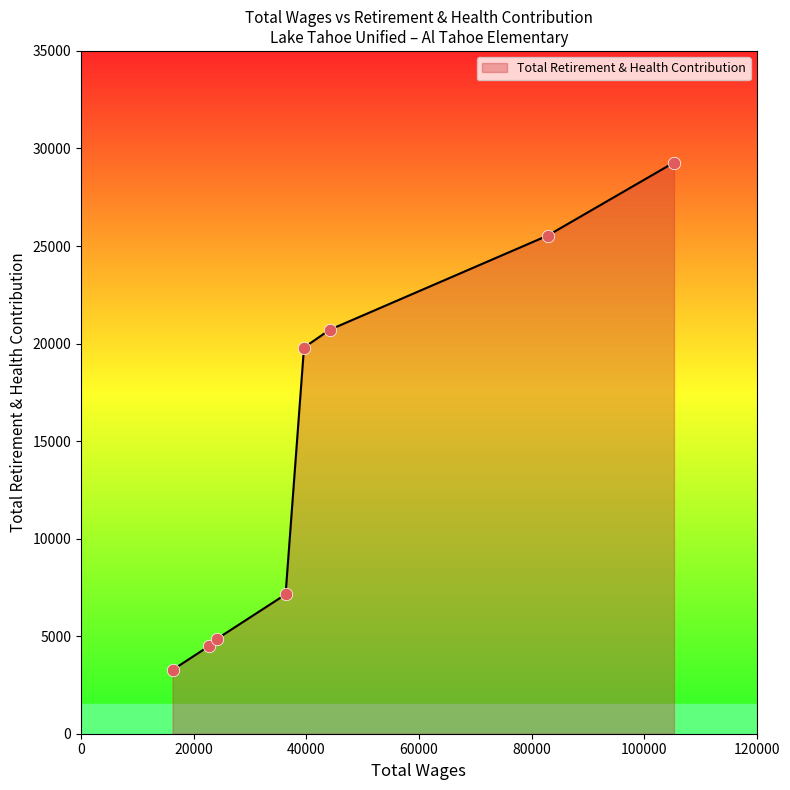

True or false: there are more than 2 points higher than both neighbors.

False